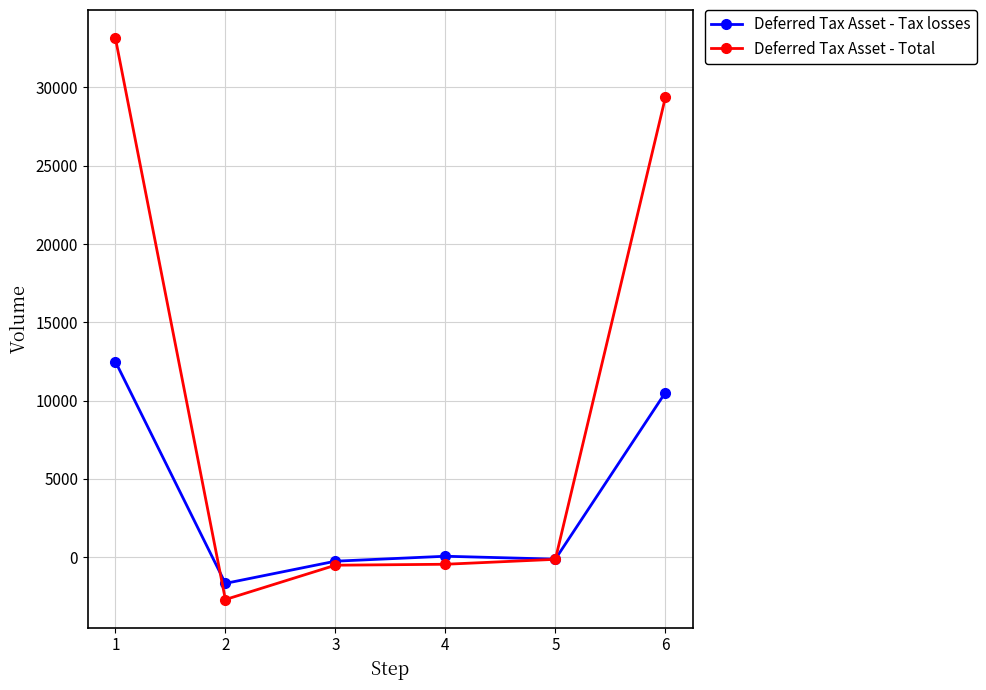

The value of Deferred Tax Asset - Tax losses at 6 is 10518. True or false?

True